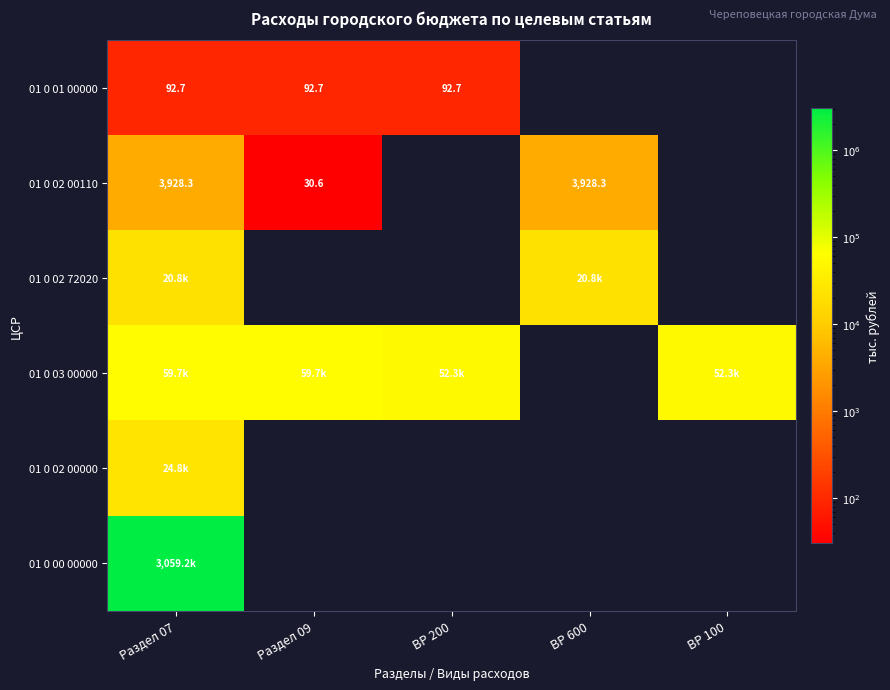

Between ВР 600 and ВР 100, which is larger?

ВР 100